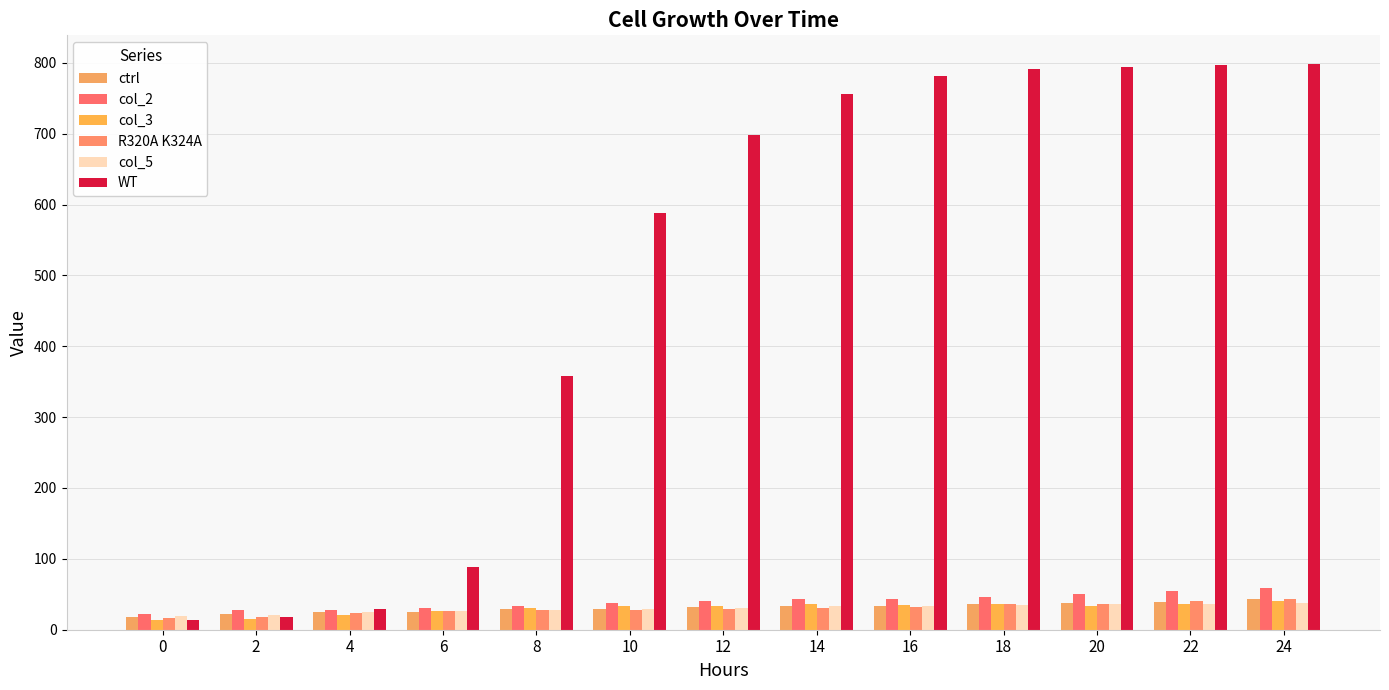

The value of R320A K324A at 18 is 63.7. True or false?

False